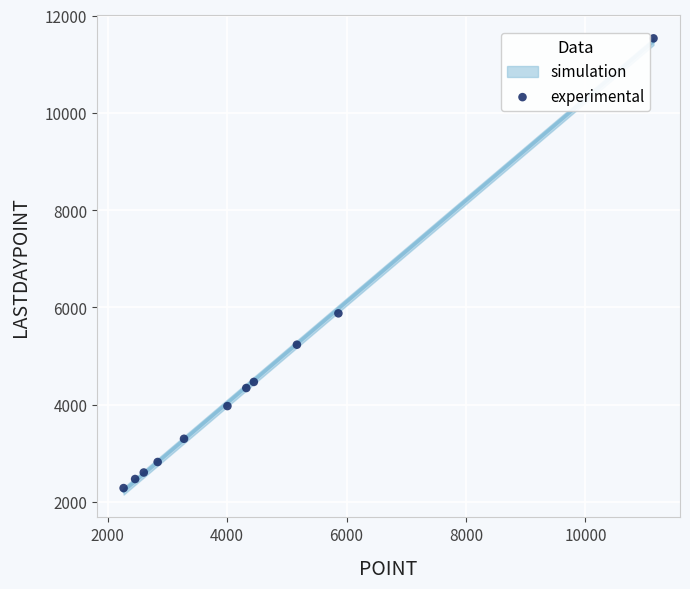

What Y value in the scatter plot is closest to 6908?

5878.0